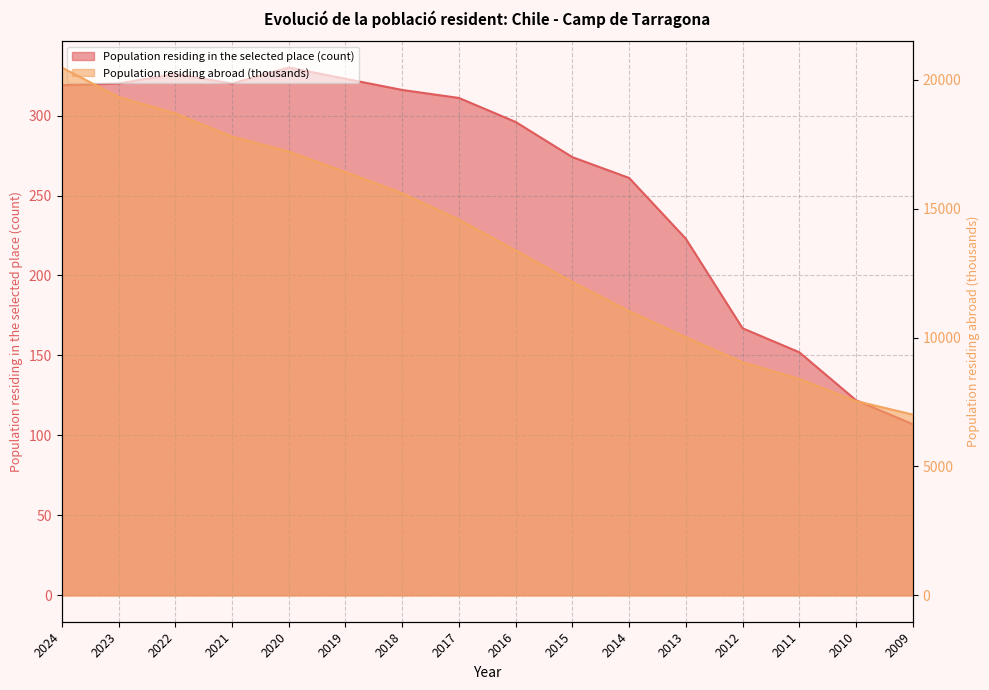

Between 2018 and 2016, which series saw the biggest shift?

Population residing abroad (thousands)